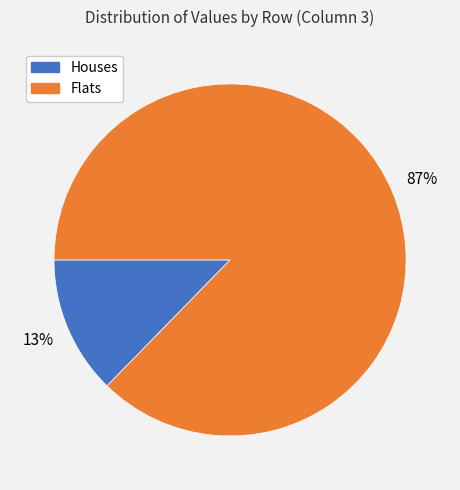

To the nearest percent, what is the average slice percentage?

50%